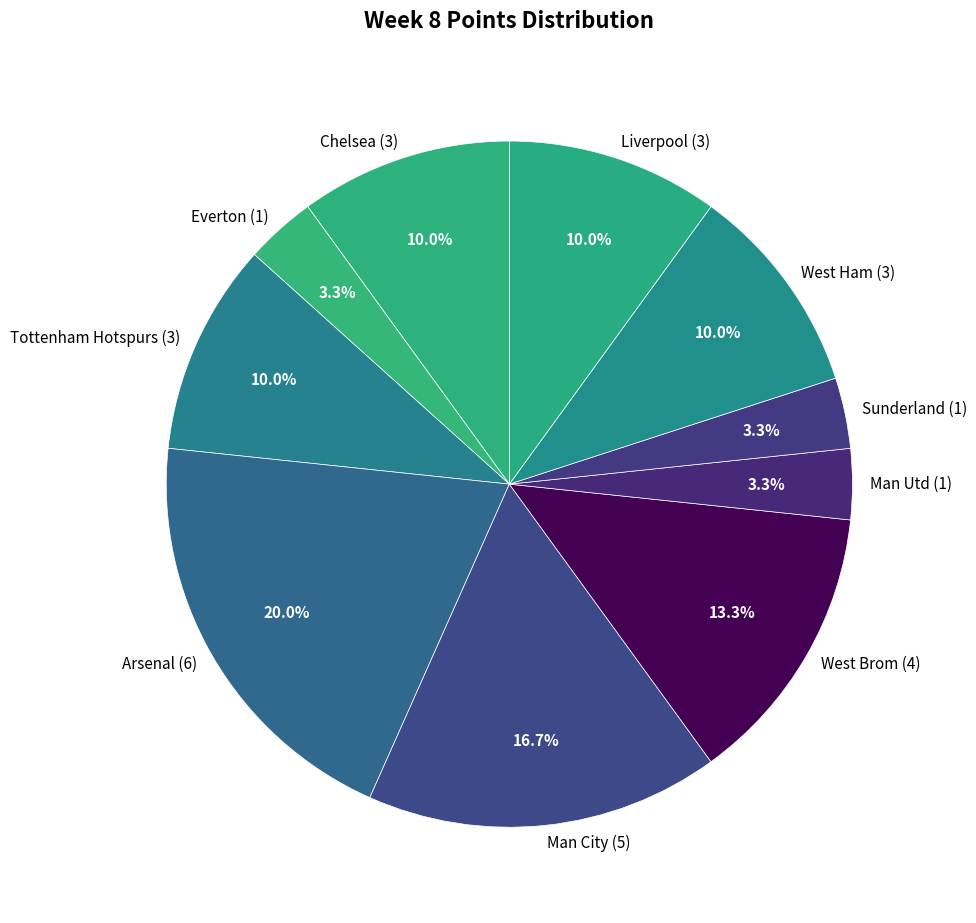

What is the total percentage of West Ham and Chelsea?

20.0%